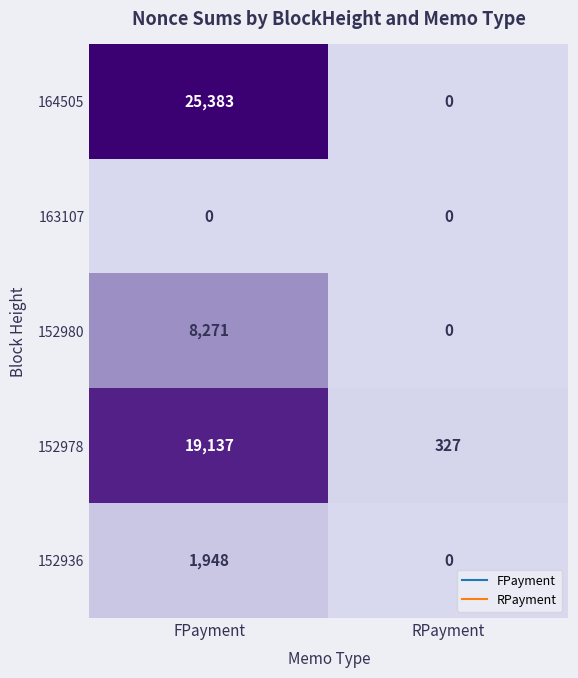

List the labels in order of 152980 value, smallest first.

RPayment, FPayment